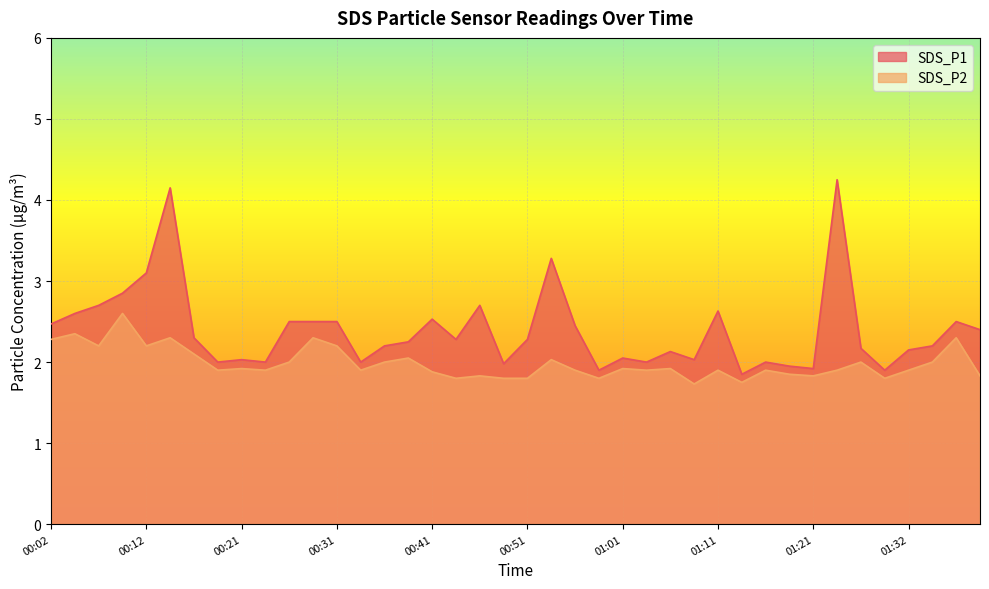

The SDS_P1 series shows 2.5 at 01:37. True or false?

True